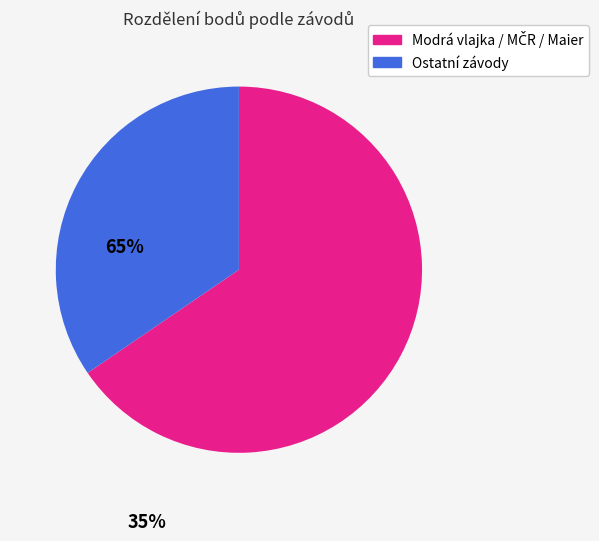

Count the number of slices in the pie.

2